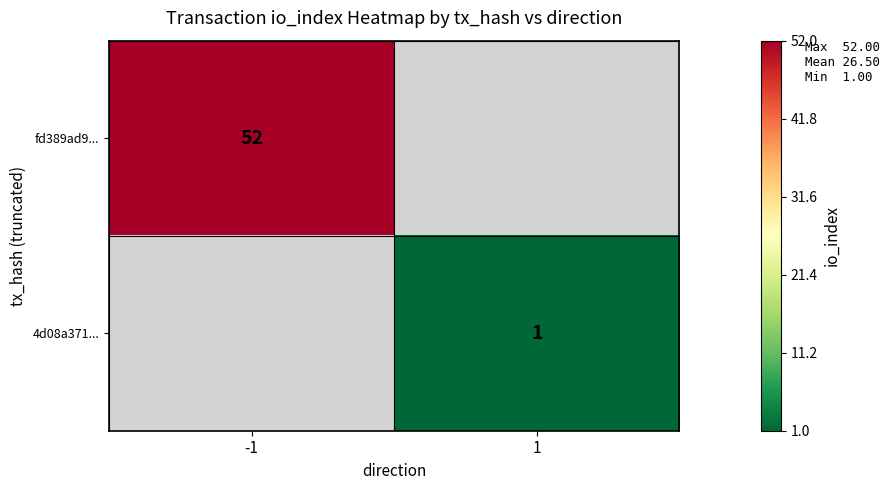

The value of 4d08a371... at 1 is 0. True or false?

False